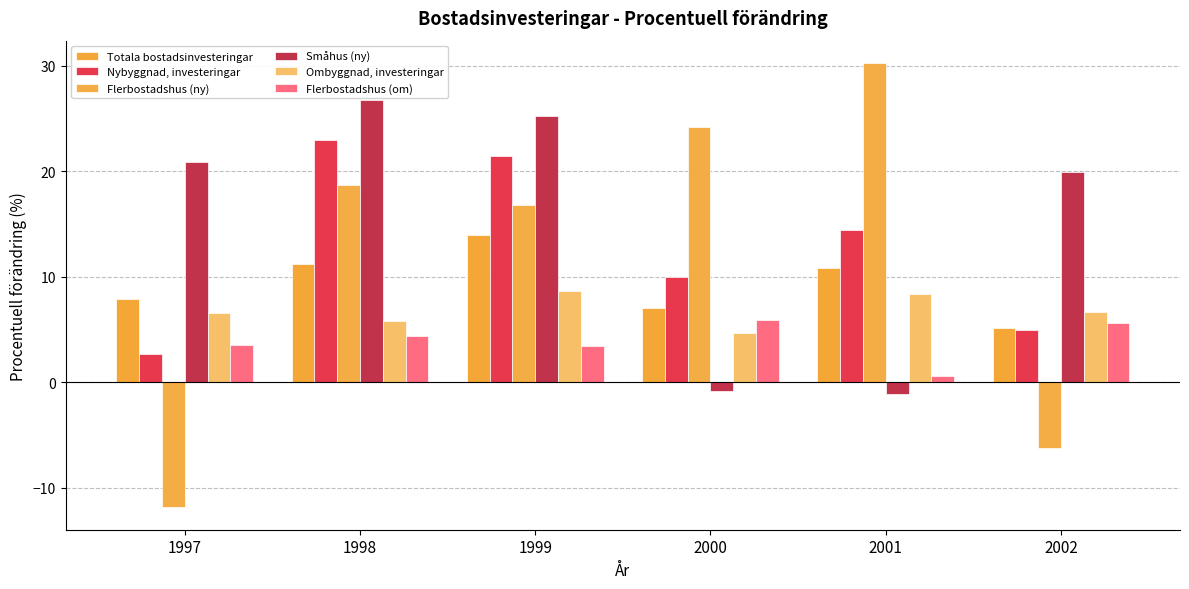

What is the value of the Småhus (ny) bar at the 4th from the left?

-0.8